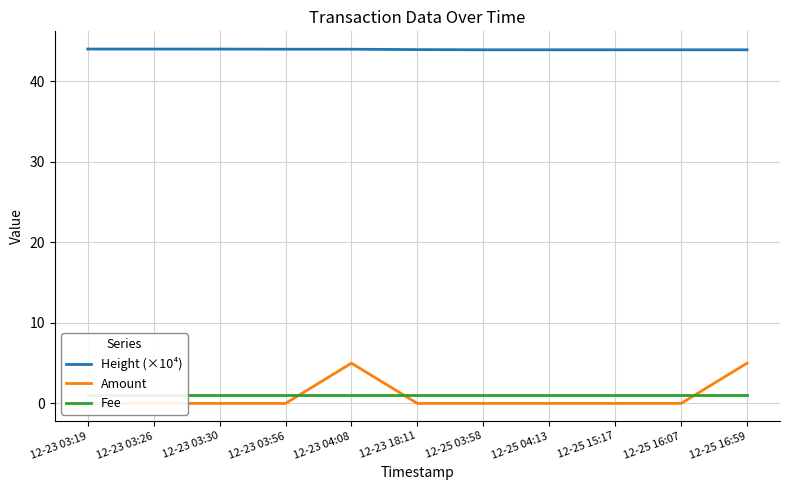

Which category has the highest value across all series?

12-23 03:19